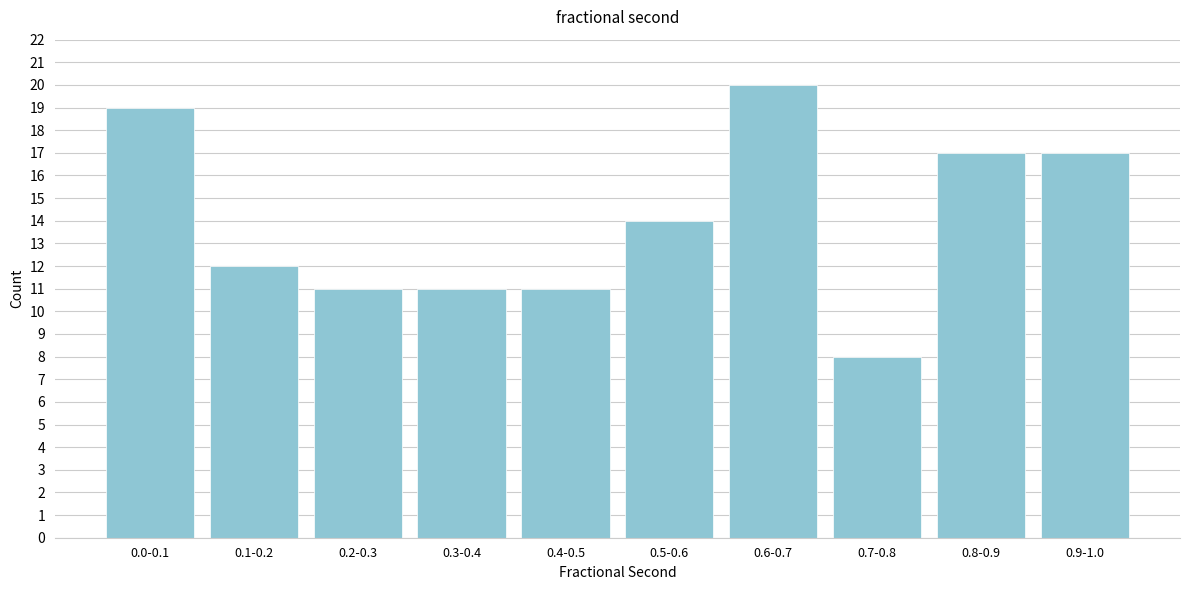

Reading left to right, what are all the values shown in this chart?

0.0-0.1=19	0.1-0.2=12	0.2-0.3=11	0.3-0.4=11	0.4-0.5=11	0.5-0.6=14	0.6-0.7=20	0.7-0.8=8	0.8-0.9=17	0.9-1.0=17